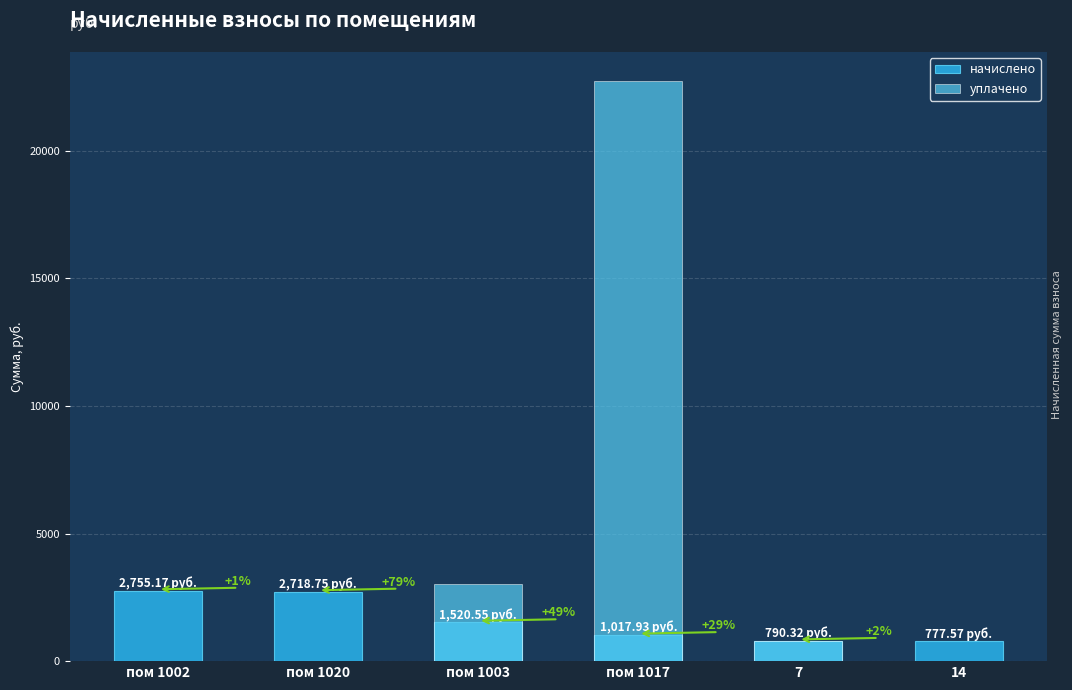

At which label does начислено first exceed 1520?

пом 1002